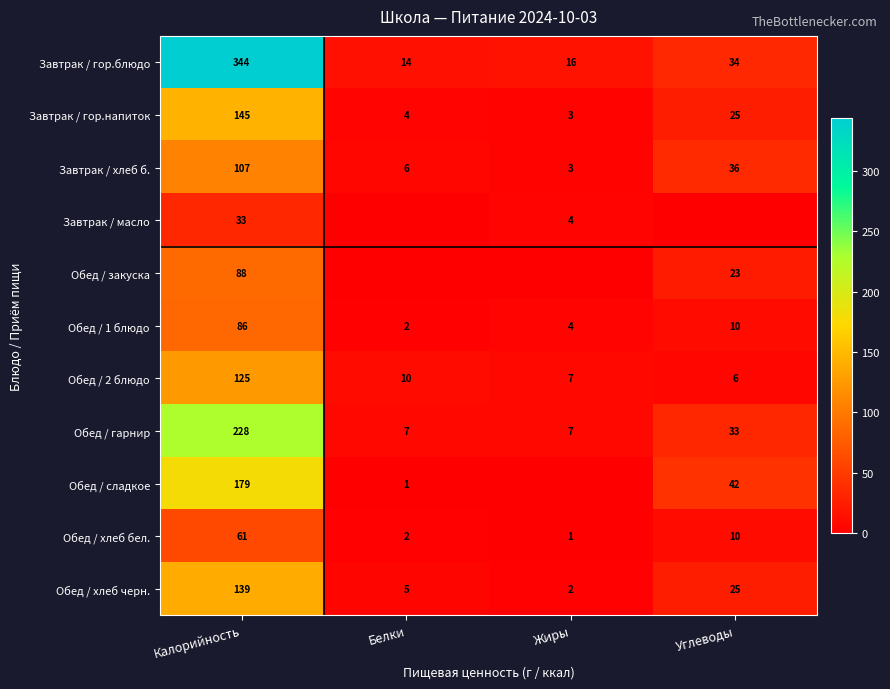

The value of Завтрак / масло at Жиры is 7. True or false?

False